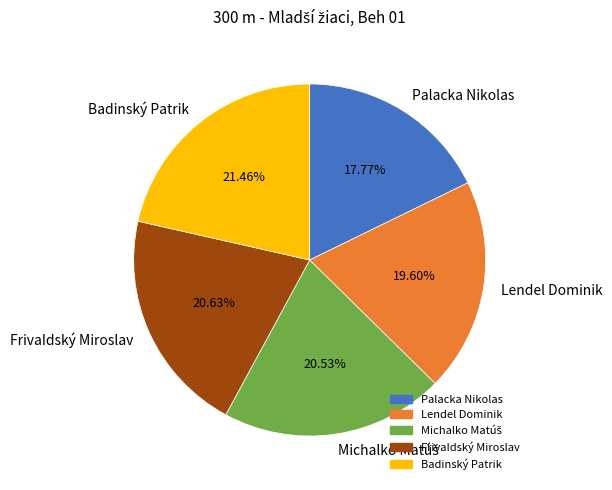

Is Palacka Nikolas the majority of the pie?

No